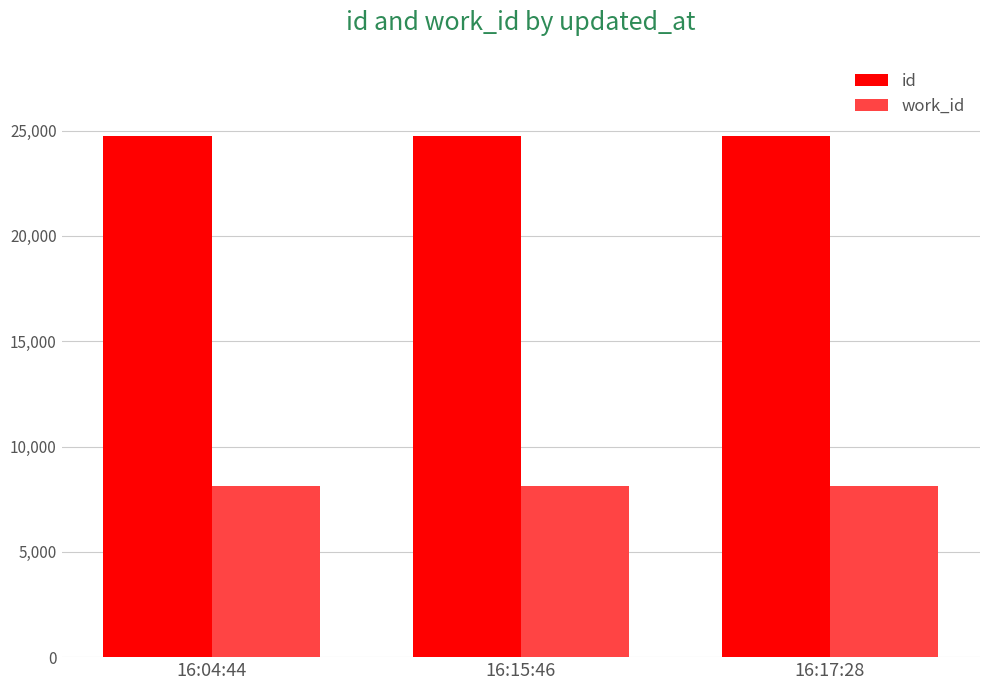

Read the id value at 16:15:46.

24746